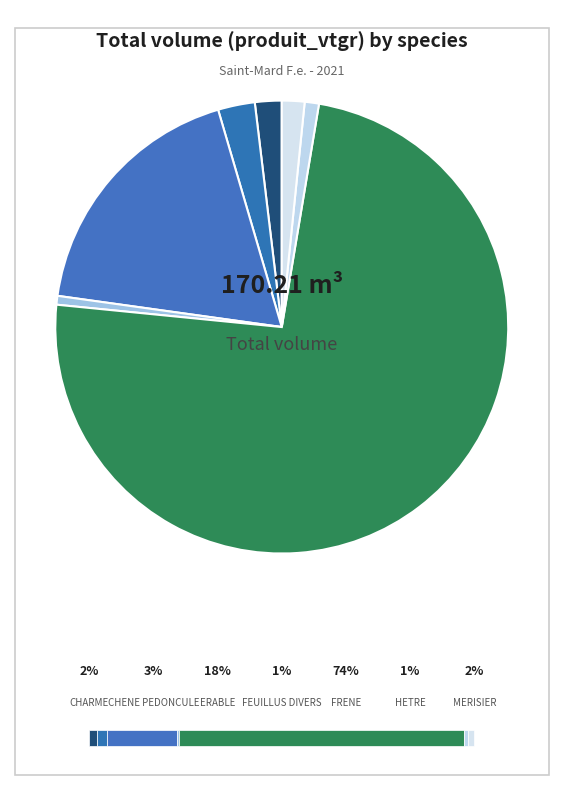

Which category has the biggest portion of the pie?

FRENE